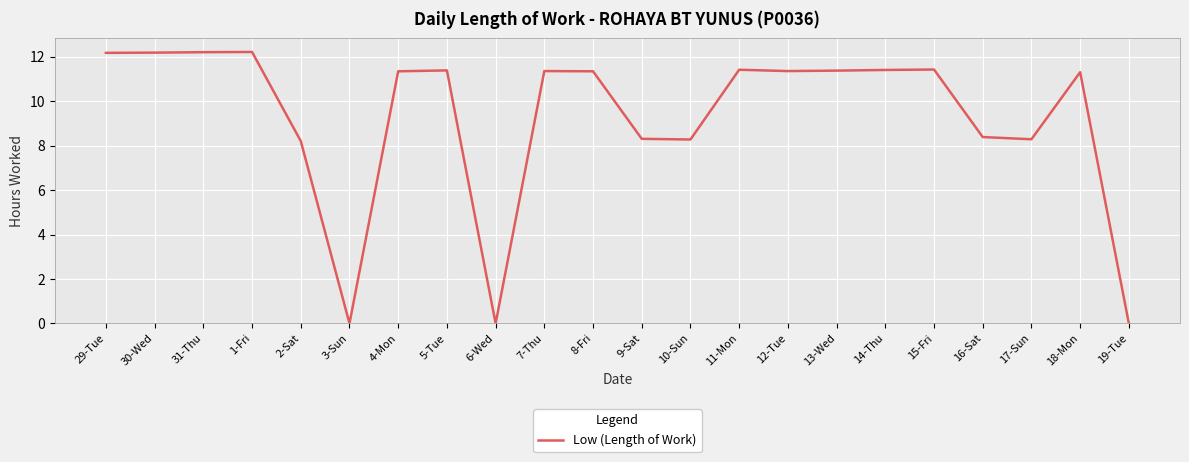

What is the change in value from 11-Mon to 17-Sun?

-3.1